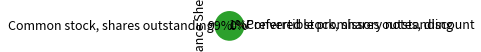

Which slice represents more than half of the pie?

Common stock, shares outstanding